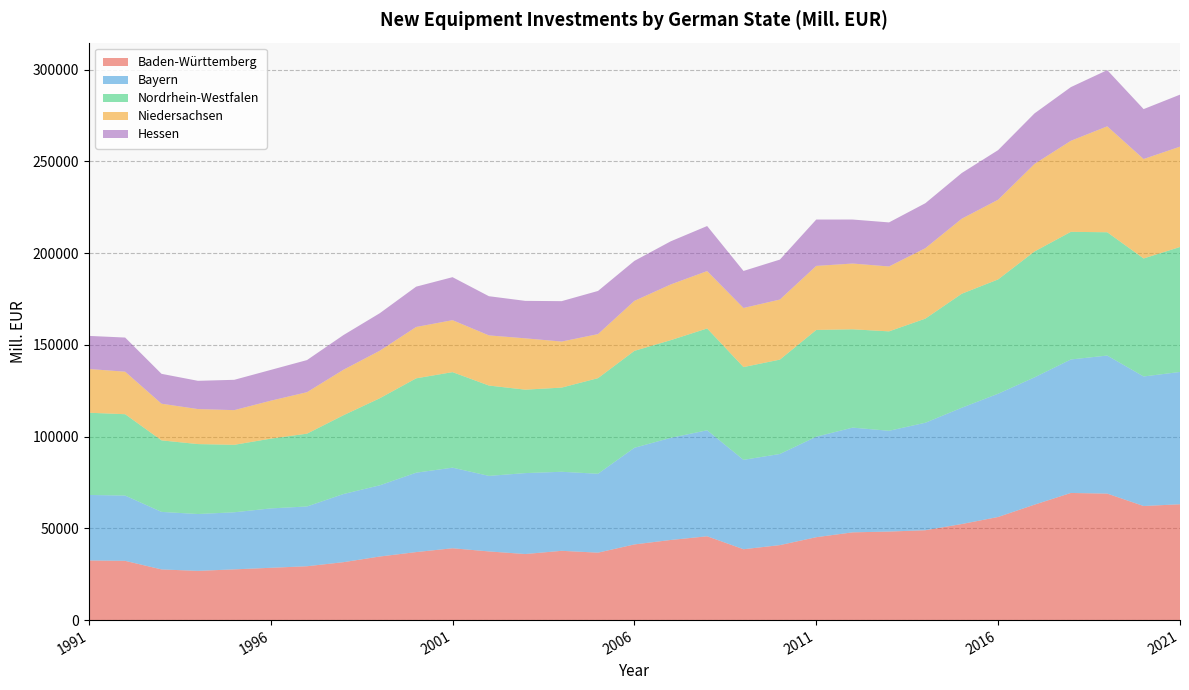

Reading left to right, what are all the values shown in this chart?

Baden-Württemberg: 1991=32489.1	1992=32283.8	1993=27610.9	1994=26820.0	1995=27646.0	1996=28492.0	1997=29346.1	1998=31556.5	1999=34645.0	2000=37058.7	2001=39146.3	2002=37419.5	2003=35996.3	2004=37751.8	2005=36747.2	2006=41229.6	2007=43661.0	2008=45671.6	2009=38614.0	2010=40856.4	2011=45172.0	2012=47813.7	2013=48240.2	2014=48971.2	2015=52345.6	2016=56188.8	2017=62898.2	2018=69273.8	2019=68920.8	2020=62163.2	2021=63121.0
Bayern: 1991=35698.8	1992=35572.5	1993=31347.8	1994=30974.2	1995=31100.4	1996=32359.4	1997=32575.6	1998=37123.8	1999=38792.9	2000=43255.2	2001=43914.0	2002=41153.8	2003=44100.7	2004=43065.3	2005=42985.9	2006=52659.5	2007=55647.0	2008=57759.5	2009=48705.7	2010=49654.8	2011=54753.3	2012=57063.2	2013=54914.1	2014=58568.4	2015=63360.9	2016=67154.2	2017=69362.3	2018=72740.5	2019=75220.7	2020=70579.3	2021=72084.2
Nordrhein-Westfalen: 1991=44801.0	1992=44325.3	1993=38965.3	1994=38113.8	1995=36753.9	1996=38005.0	1997=39653.5	1998=42915.7	1999=47434.6	2000=51408.4	2001=52048.8	2002=49230.6	2003=45460.4	2004=45856.4	2005=52095.8	2006=52805.6	2007=53228.3	2008=55474.2	2009=50537.2	2010=51418.3	2011=58167.3	2012=53567.1	2013=54165.8	2014=56717.6	2015=62107.3	2016=62283.8	2017=68582.4	2018=69540.0	2019=67177.3	2020=64298.4	2021=68090.0
Niedersachsen: 1991=23838.5	1992=23164.6	1993=19976.3	1994=19077.5	1995=18900.1	1996=20666.9	1997=22610.4	1998=24789.7	1999=25900.9	2000=27985.8	2001=28313.2	2002=27328.0	2003=27968.5	2004=25091.4	2005=24003.6	2006=27233.5	2007=30353.5	2008=31260.1	2009=32200.2	2010=32726.1	2011=34894.8	2012=35832.8	2013=35353.0	2014=38390.5	2015=40887.7	2016=43421.1	2017=47696.7	2018=49602.3	2019=57711.6	2020=54183.7	2021=54666.7
Hessen: 1991=18028.1	1992=18603.8	1993=16283.3	1994=15394.7	1995=16524.3	1996=16778.5	1997=17496.4	1998=18896.8	1999=20434.2	2000=21970.4	2001=23425.4	2002=21345.5	2003=20409.1	2004=22017.4	2005=23513.4	2006=21794.0	2007=23505.0	2008=24548.7	2009=20179.1	2010=21775.7	2011=25260.8	2012=23977.9	2013=24017.0	2014=24508.7	2015=24895.9	2016=27035.3	2017=27547.9	2018=29256.2	2019=30634.5	2020=27201.3	2021=28337.9